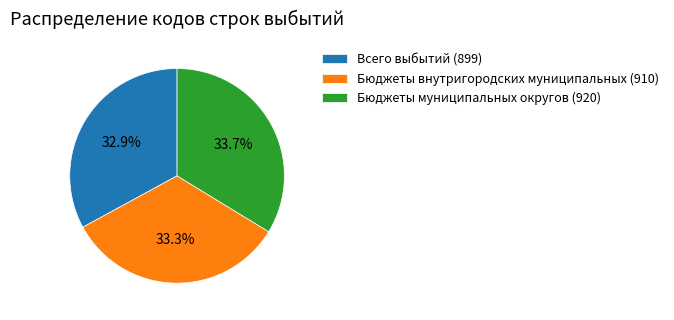

Does any single category account for the majority?

No